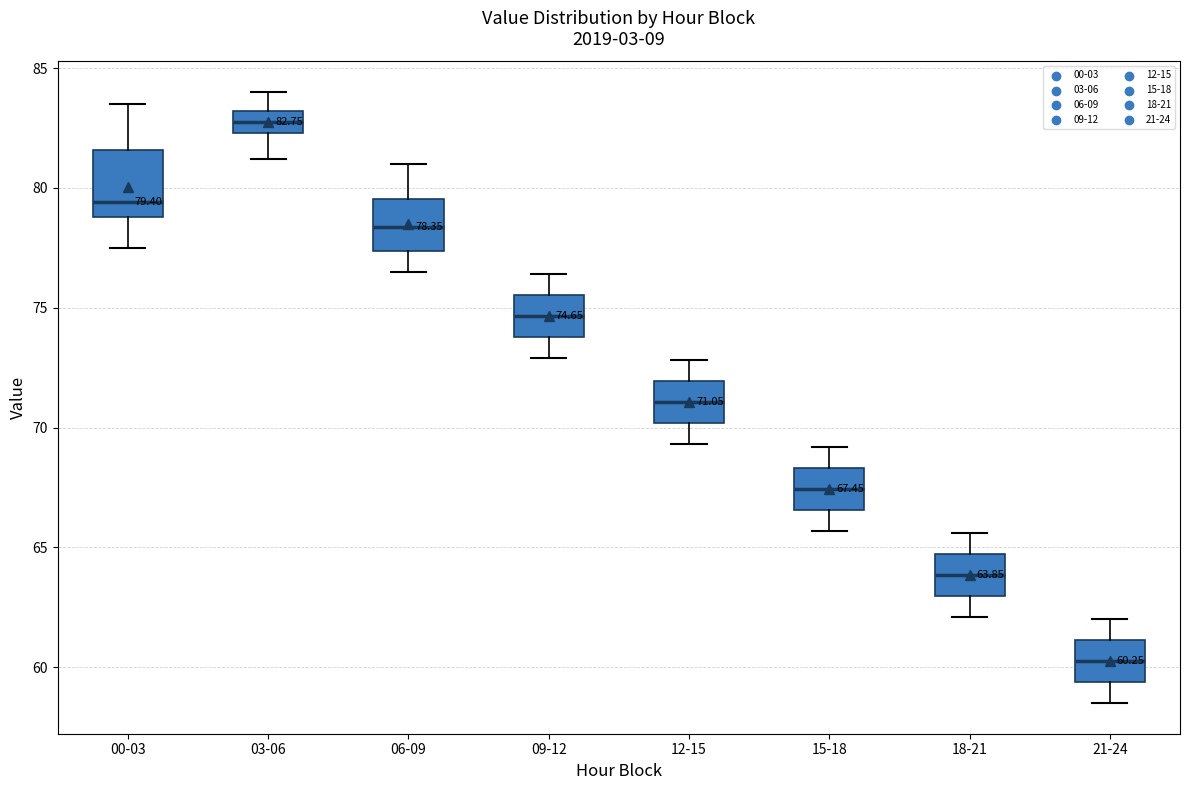

Which box has the lowest median line?

21-24